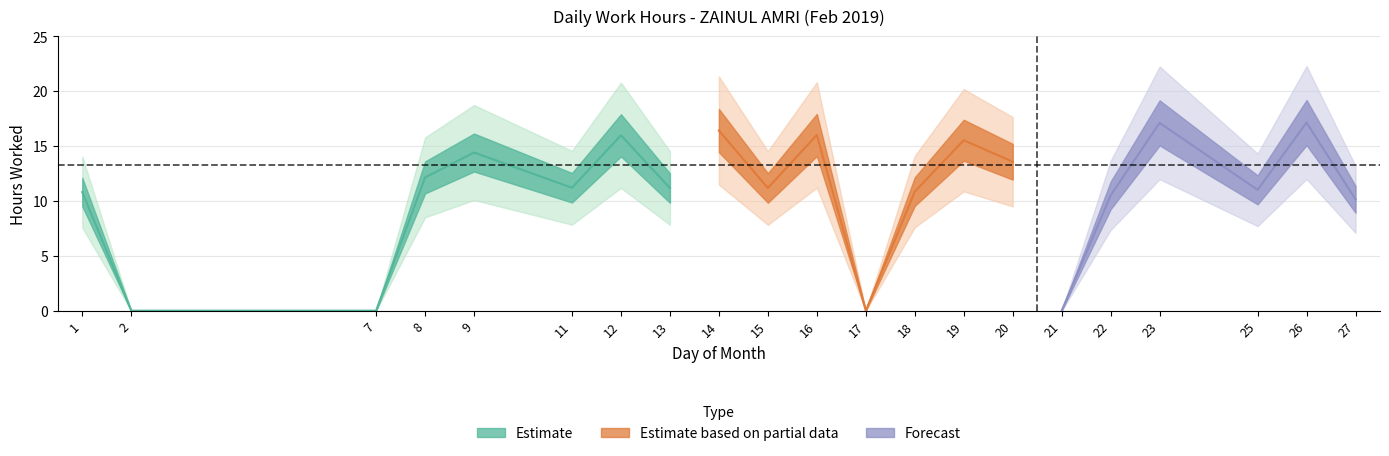

Does the chart display data point markers on the line(s)?

No